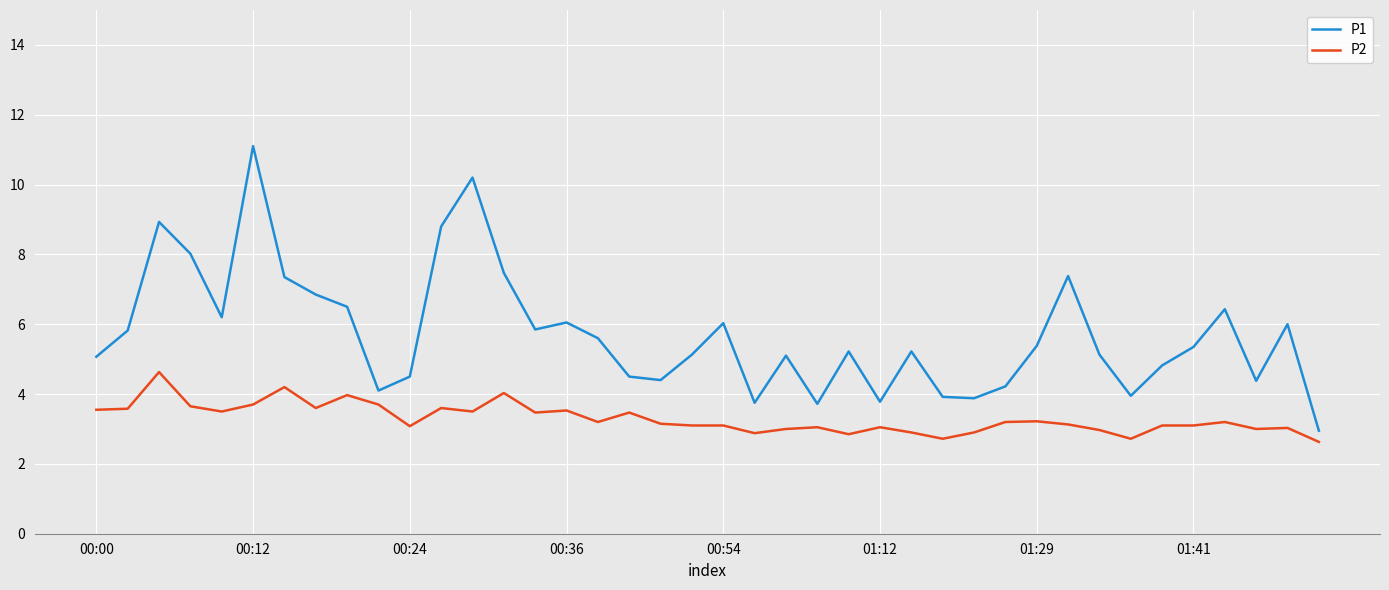

How many lines are shown in the chart?

2